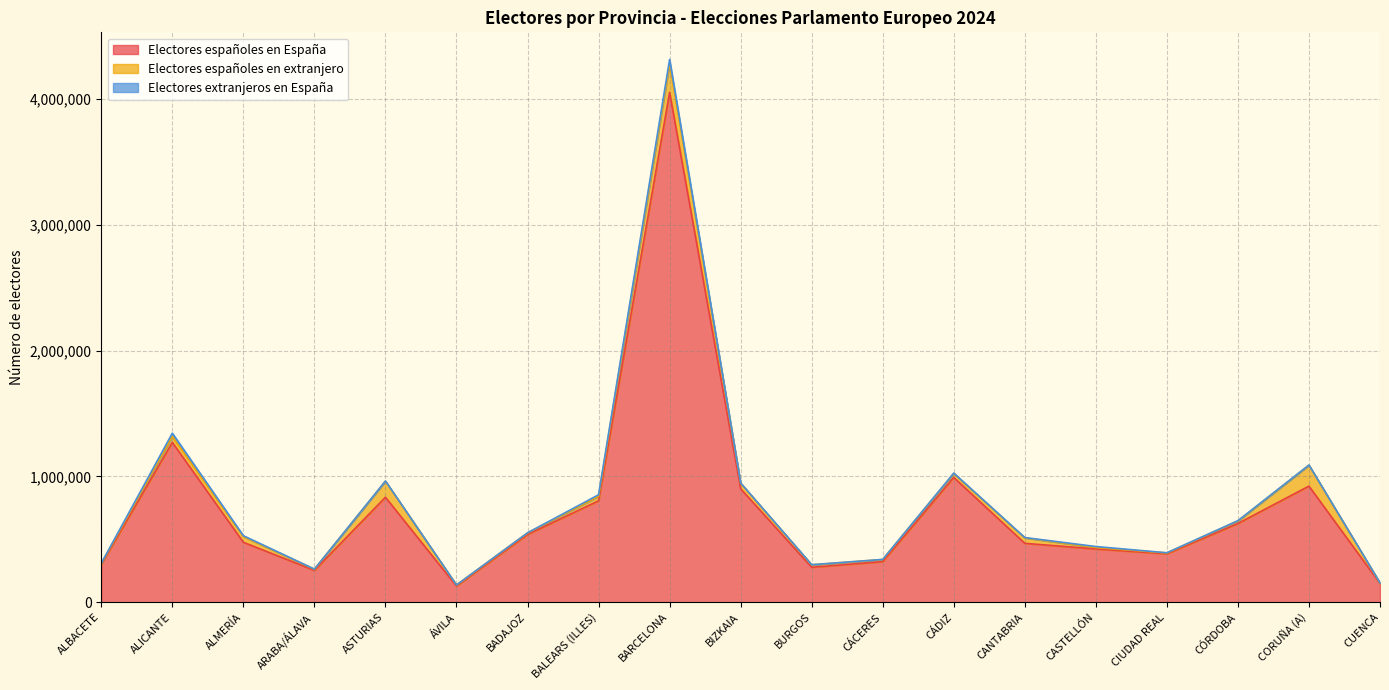

The value of Electores españoles en España at CUENCA is 101492. True or false?

False